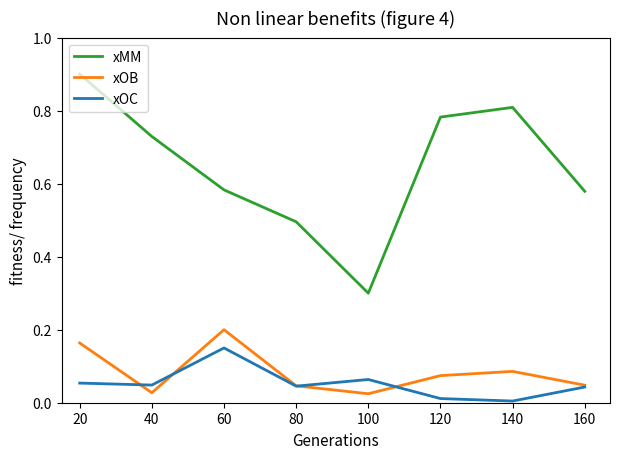

What is the difference between the highest and lowest values at 60?

0.4